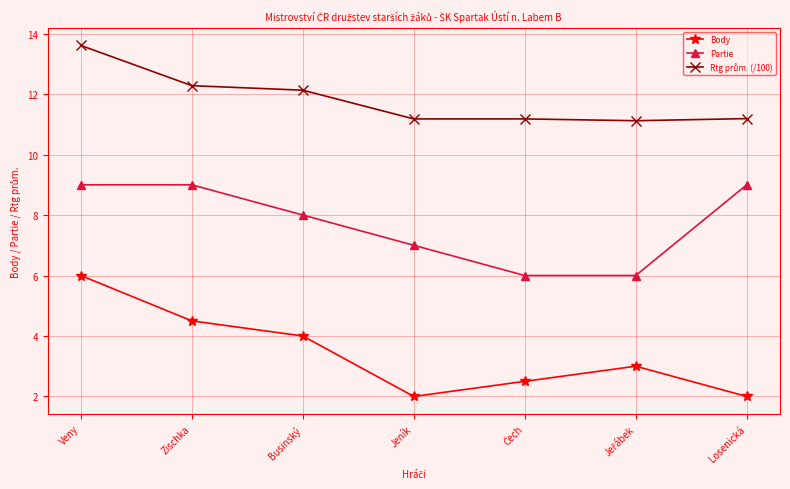

Which category has the highest value across all series?

Veny